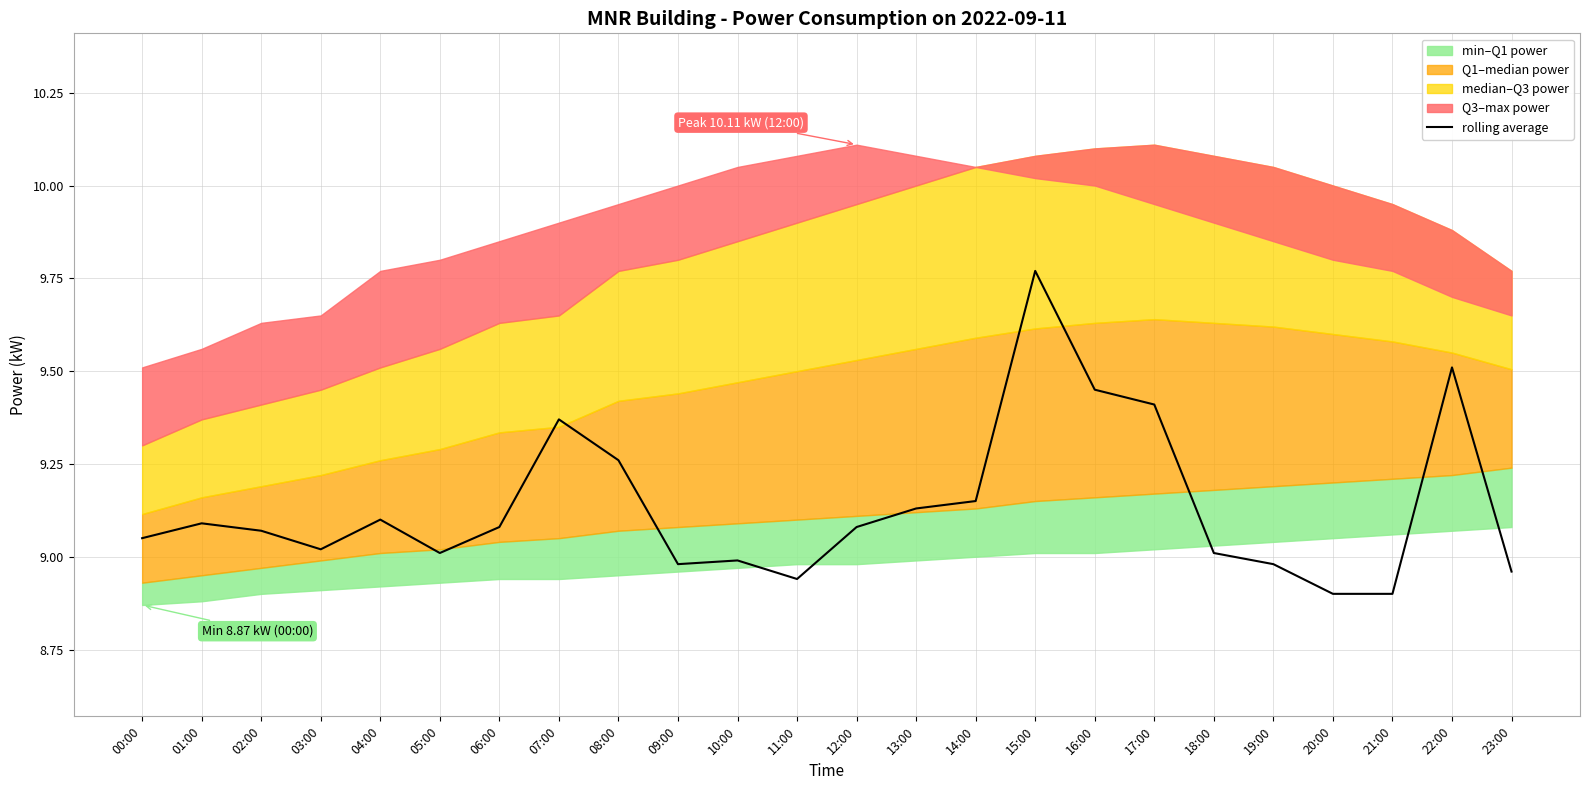

Which category has the highest value in the rolling average series?

15:00